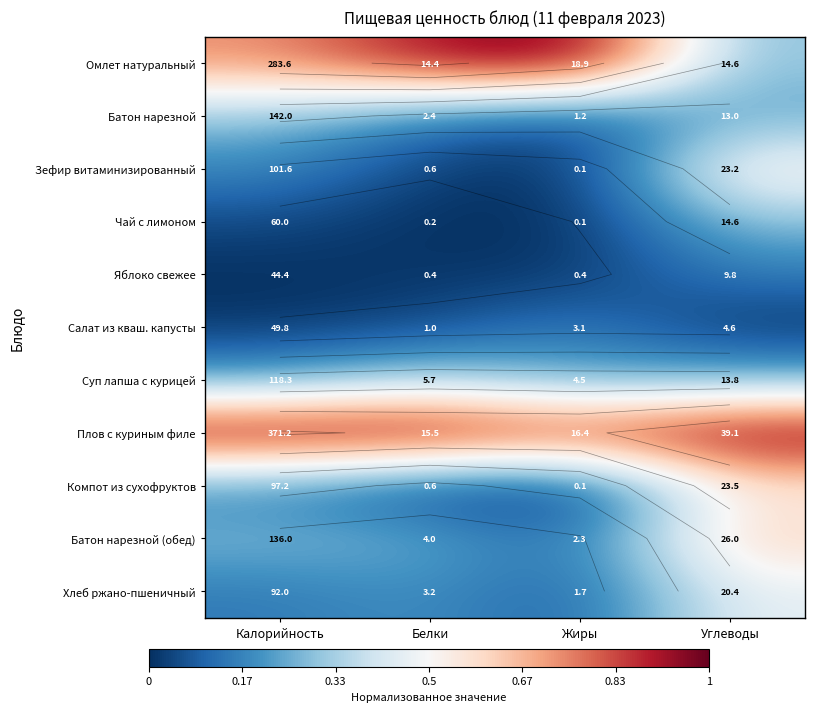

At how many categories does at least one series exceed 0?

4